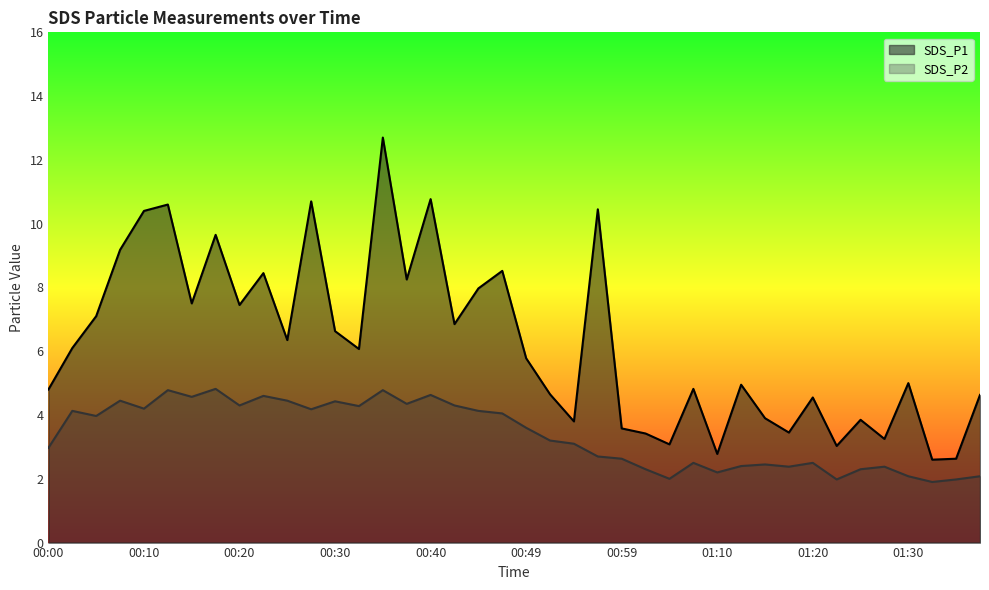

Reading left to right, list all the values displayed in this chart.

SDS_P1: 00:00=4.8	00:03=6.1	00:05=7.1	00:08=9.2	00:10=10.4	00:13=10.6	00:15=7.5	00:18=9.7	00:20=7.5	00:22=8.4	00:25=6.3	00:27=10.7	00:30=6.6	00:32=6.1	00:35=12.7	00:37=8.2	00:40=10.8	00:42=6.8	00:45=8.0	00:47=8.5	00:49=5.8	00:52=4.7	00:54=3.8	00:57=10.4	00:59=3.6	01:02=3.4	01:04=3.1	01:07=4.8	01:10=2.8	01:12=5.0	01:15=3.9	01:17=3.5	01:20=4.5	01:22=3.0	01:25=3.9	01:27=3.2	01:30=5.0	01:32=2.6	01:35=2.6	01:37=4.6
SDS_P2: 00:00=3.0	00:03=4.1	00:05=4.0	00:08=4.5	00:10=4.2	00:13=4.8	00:15=4.6	00:18=4.8	00:20=4.3	00:22=4.6	00:25=4.5	00:27=4.2	00:30=4.4	00:32=4.3	00:35=4.8	00:37=4.3	00:40=4.6	00:42=4.3	00:45=4.1	00:47=4.0	00:49=3.6	00:52=3.2	00:54=3.1	00:57=2.7	00:59=2.6	01:02=2.3	01:04=2.0	01:07=2.5	01:10=2.2	01:12=2.4	01:15=2.5	01:17=2.4	01:20=2.5	01:22=2.0	01:25=2.3	01:27=2.4	01:30=2.1	01:32=1.9	01:35=2.0	01:37=2.1